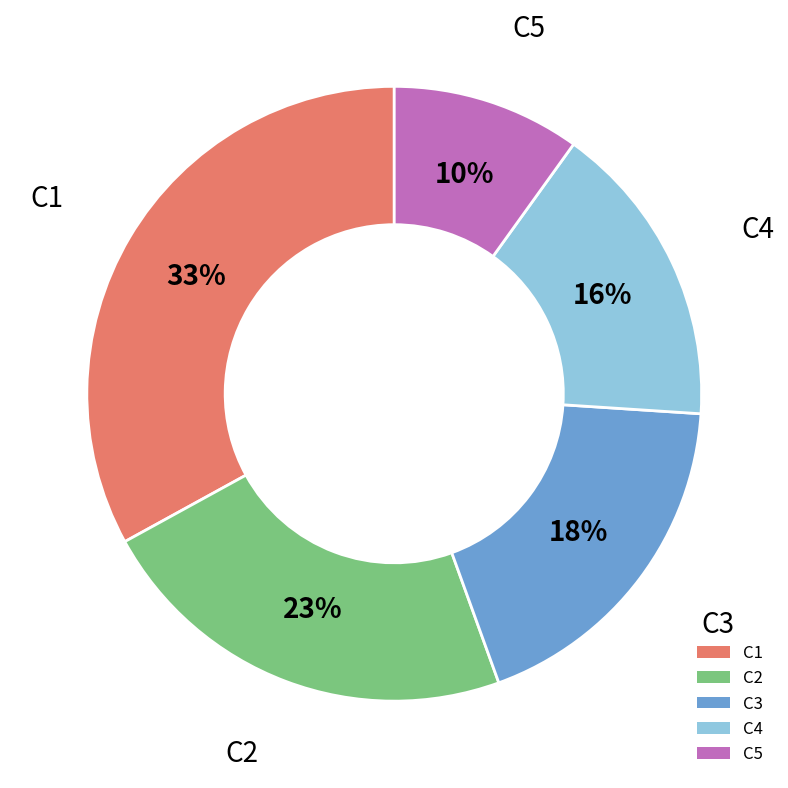

Which slice is the largest?

C1